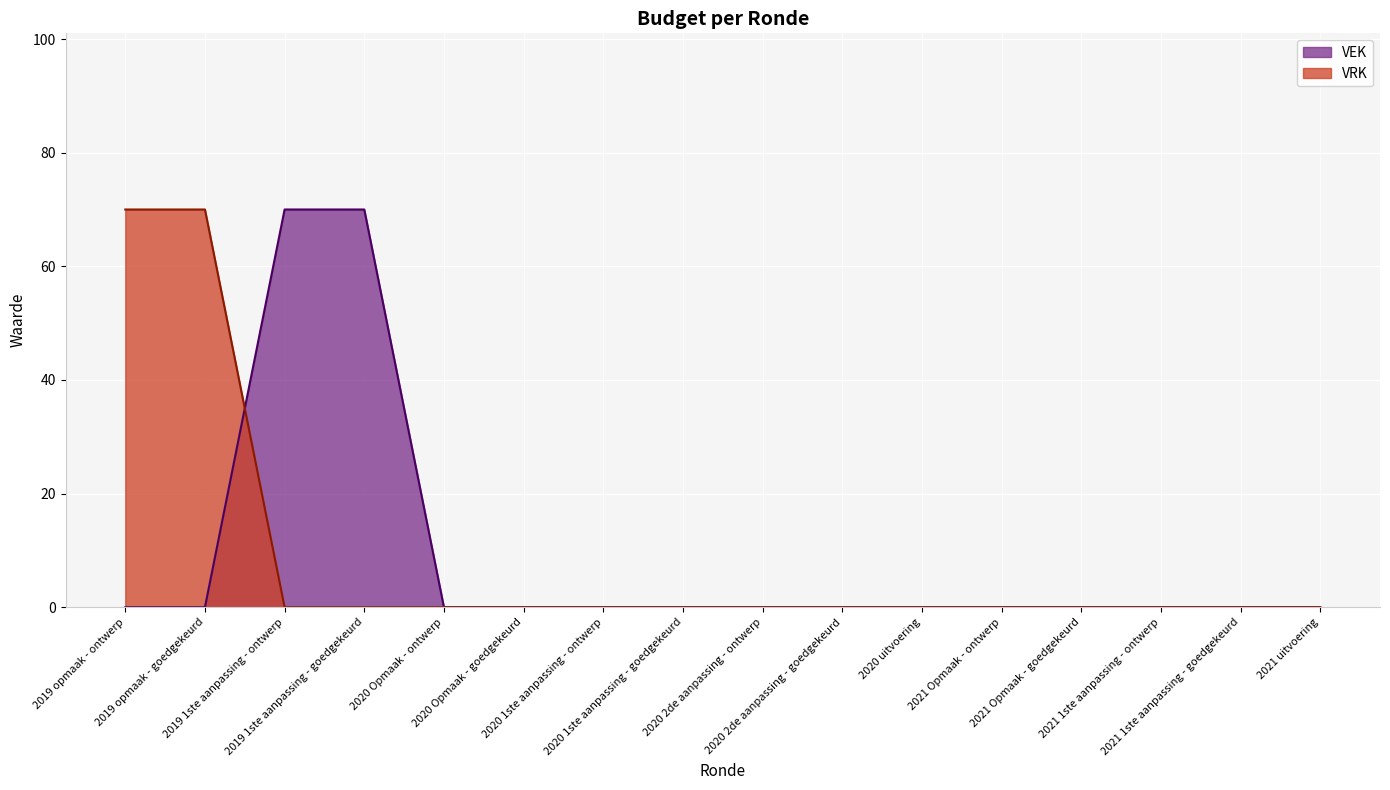

How many data points in VRK are above 0?

2